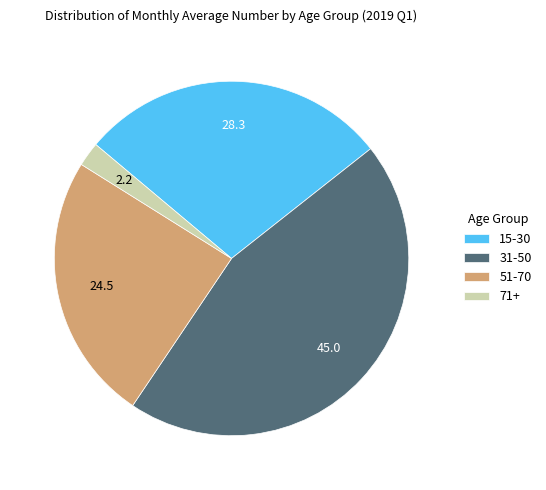

Approximately how many times larger is the value at 31-50 compared to 15-30?

1.6